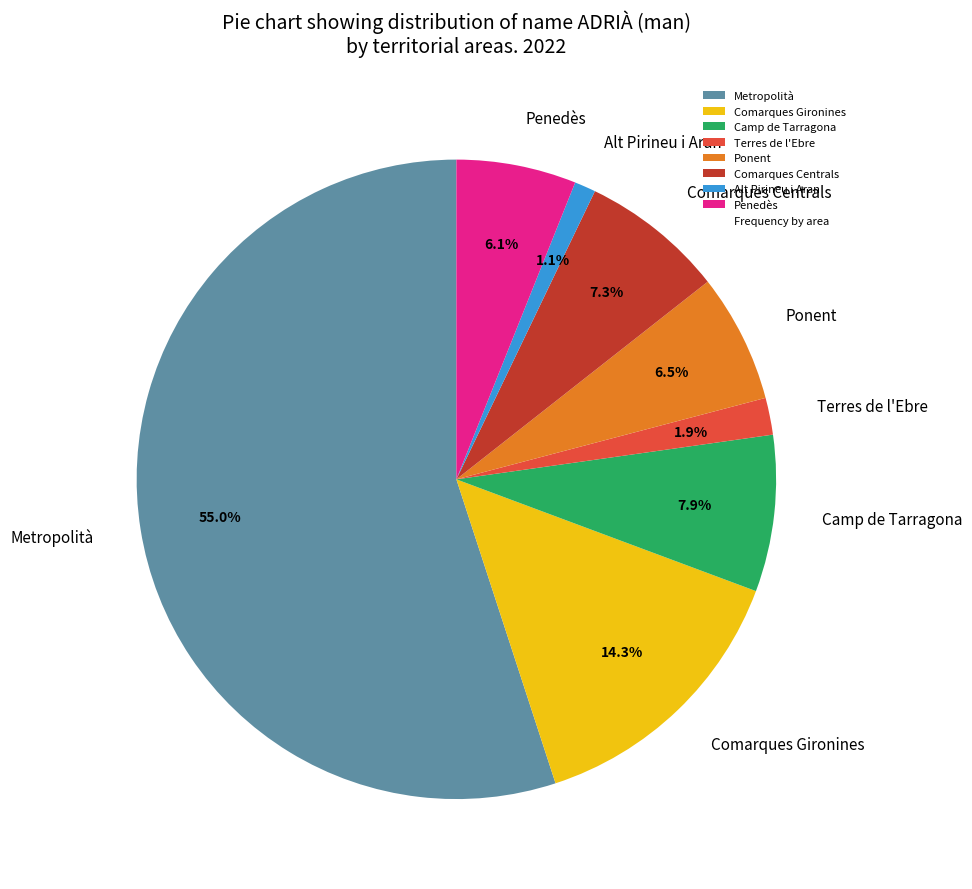

What portion of the pie excludes Comarques Gironines?

85.7%